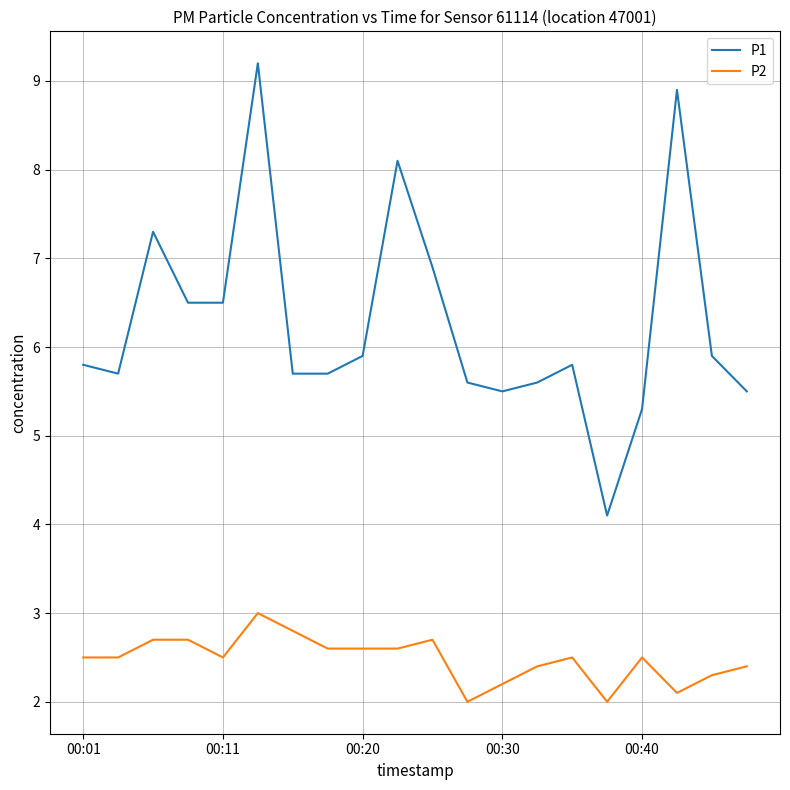

What is the maximum value for P1?

9.2